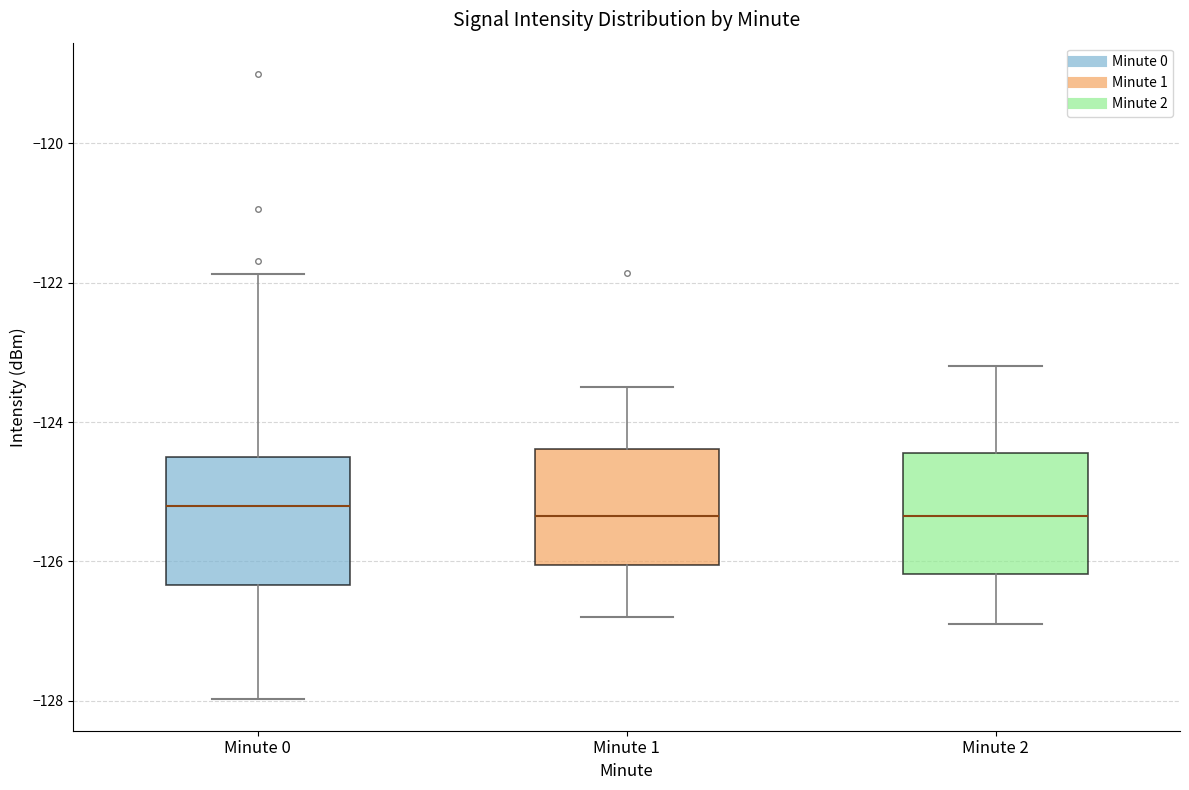

Reading left to right, read every box against the y-axis: the position of its median line, the range the box covers, and the ends of its whiskers. The values are not printed on the chart, so give them approximately, as read against the axis.

Minute 0: median -125.2, box -126.4 to -124.6, whiskers -128.0 to -121.8
Minute 1: median -125.4, box -126.0 to -124.4, whiskers -126.8 to -123.4
Minute 2: median -125.4, box -126.2 to -124.4, whiskers -126.8 to -123.2